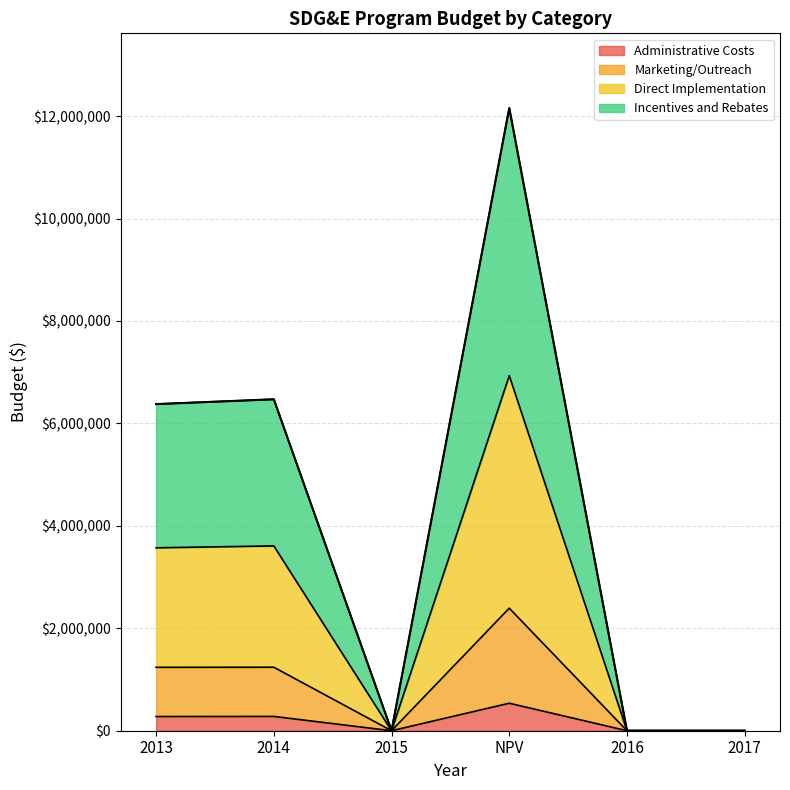

Is the value of Incentives and Rebates at NPV greater than the value of Direct Implementation at 2015?

Yes